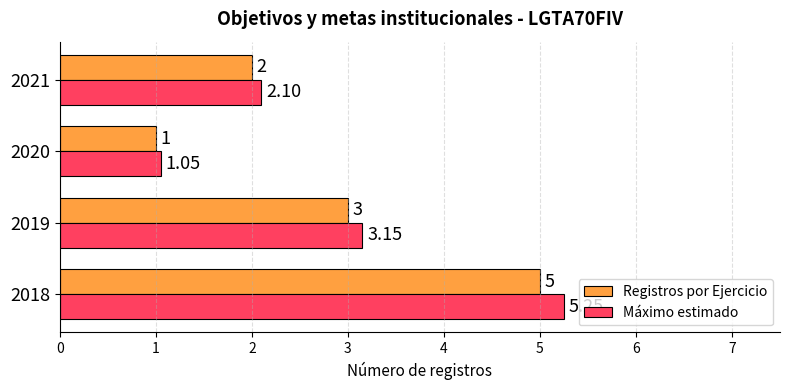

Is the value of Máximo estimado at 2019 greater than the value of Registros por Ejercicio at 2021?

Yes